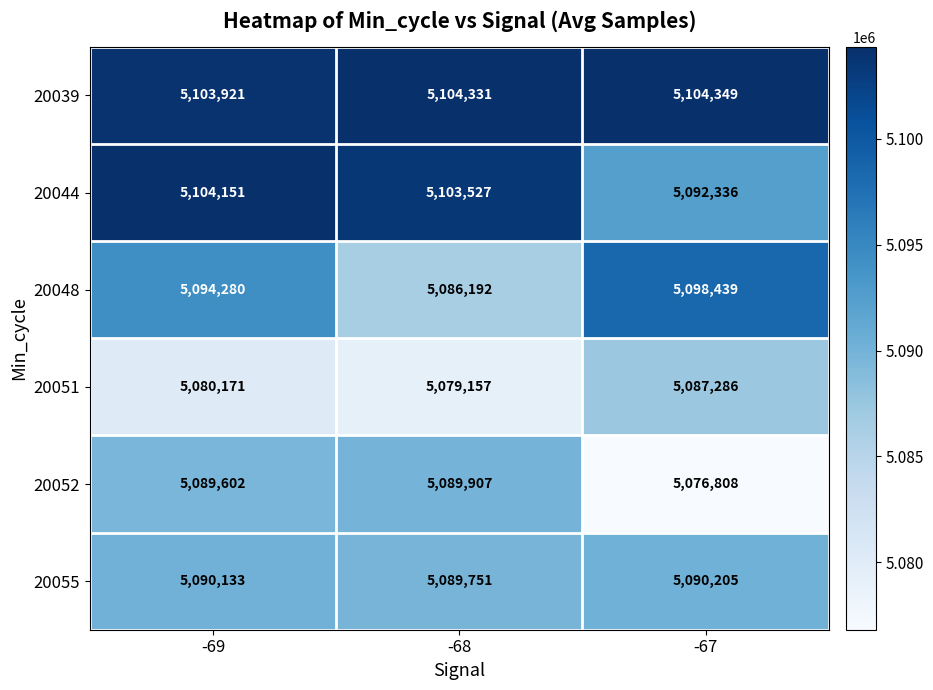

What is the difference between the second highest and minimum values in the 20039 series?

410